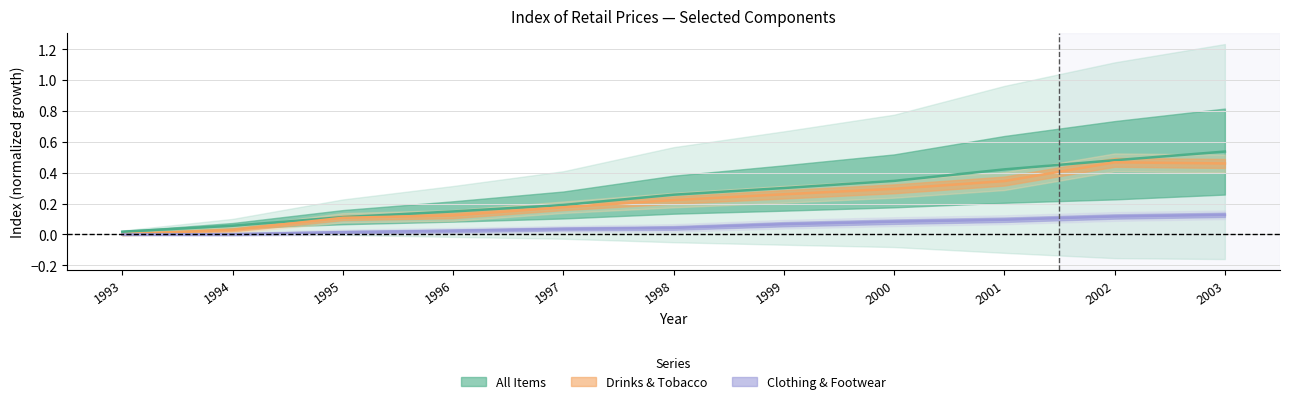

True or false: Drinks & Tobacco and Food cross at least once.

False